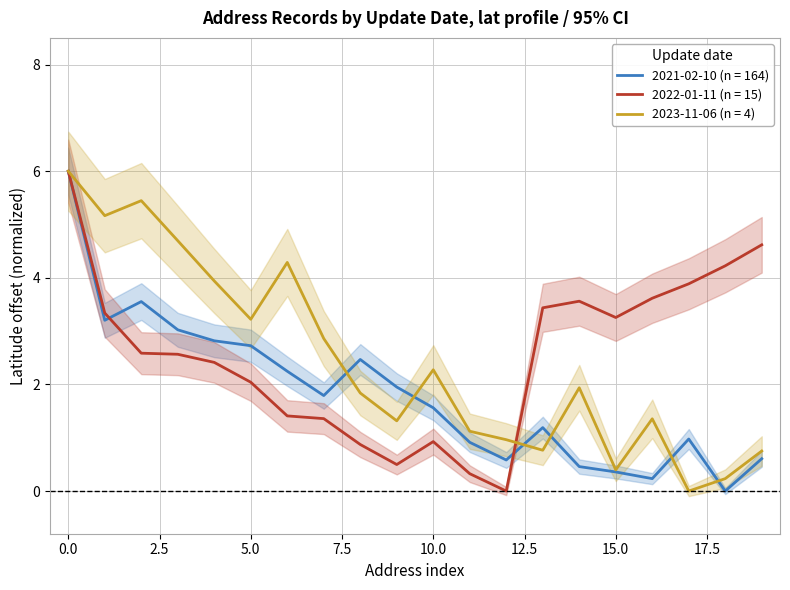

The 2023-11-06 (n = 4) series shows 1.0 at 5.0. True or false?

False